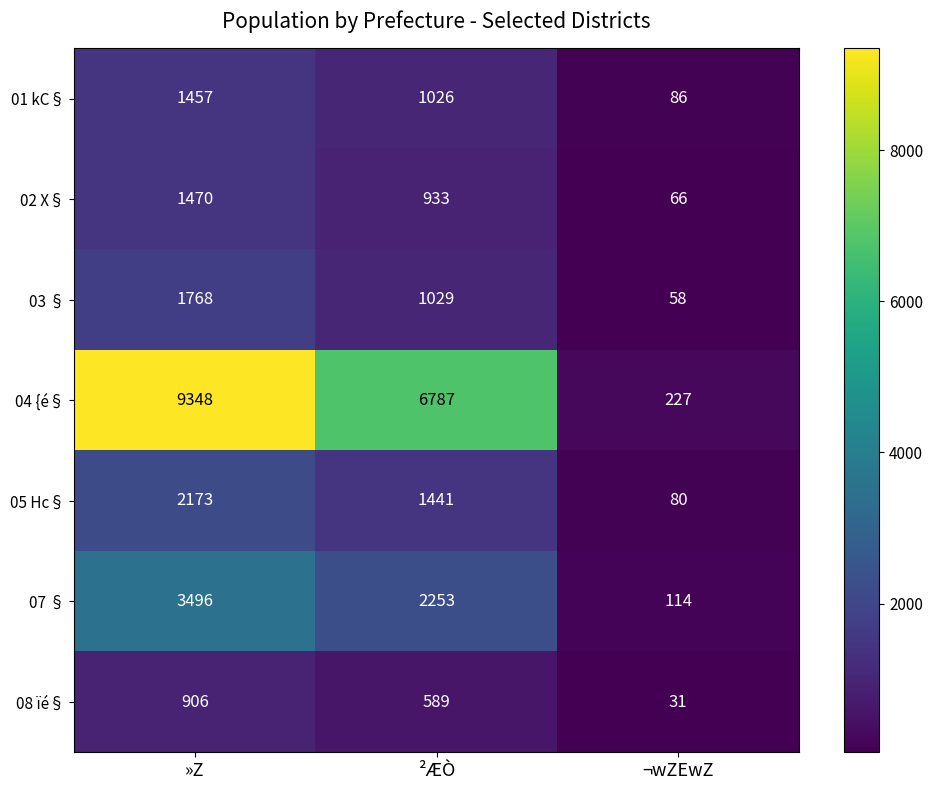

What is the average value of the 01 kC§ series?

856